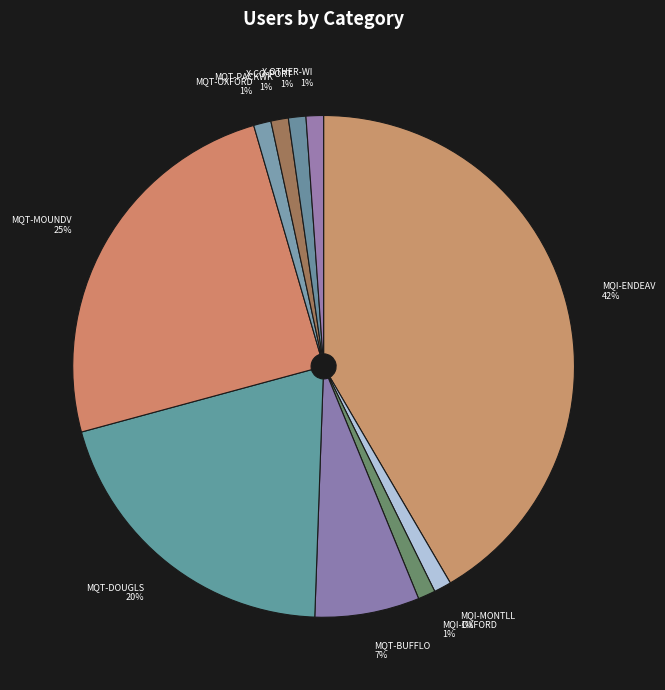

Do MQI-MONTLL and MQI-ENDEAV together represent more than half of the pie?

No